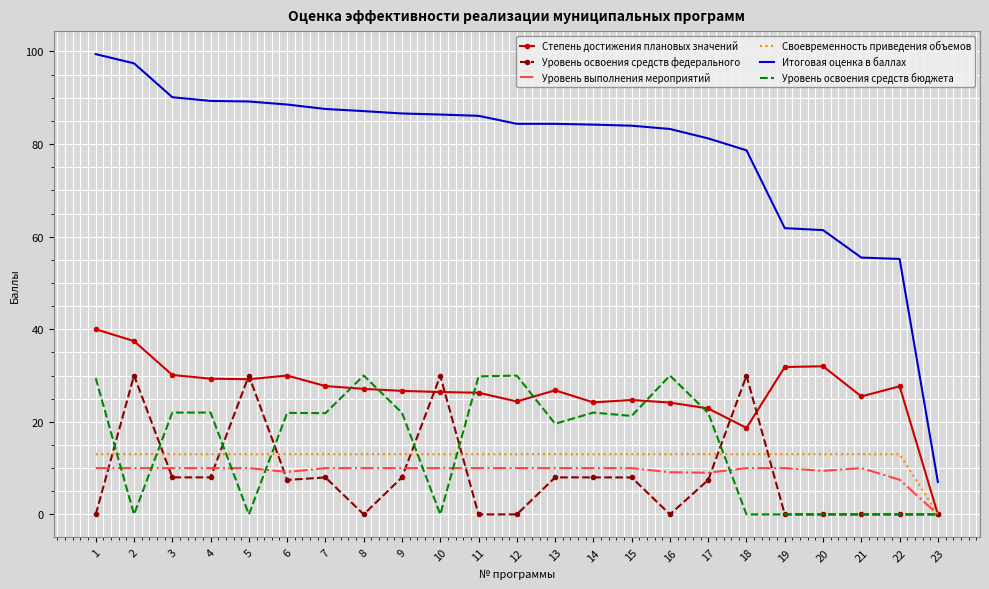

True or false: Итоговая оценка в баллах and Уровень выполнения мероприятий intersect in this chart.

False